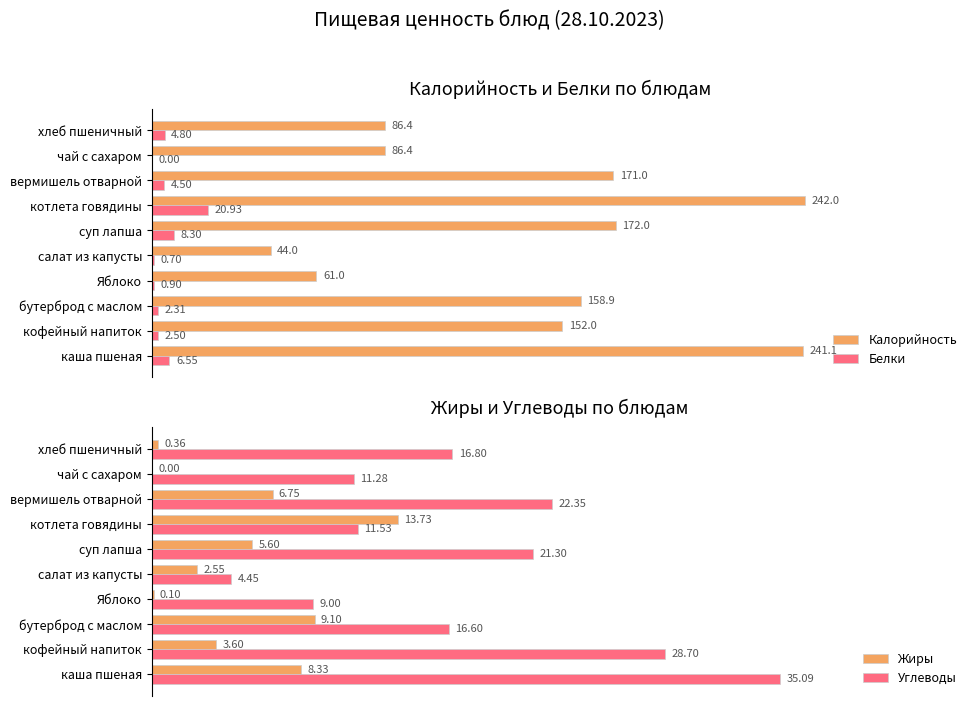

List the series in order of their peak value, lowest first.

Жиры, Белки, Углеводы, Калорийность